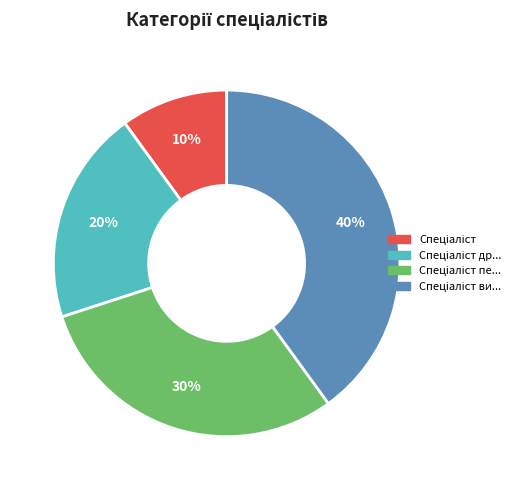

Count the number of slices in the pie.

4